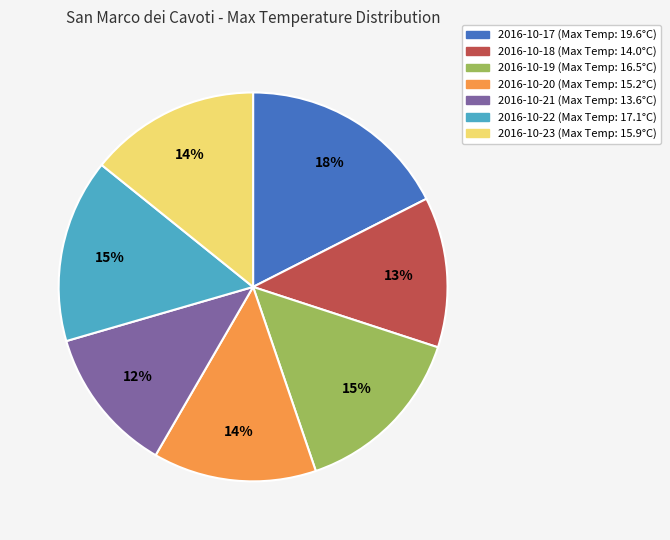

How many slices are in this pie chart?

7